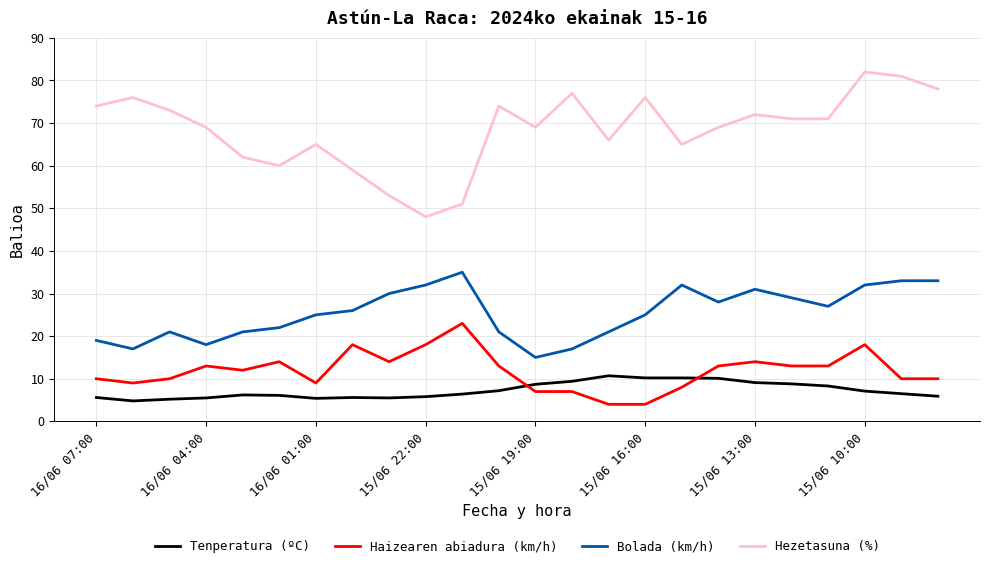

What is the difference between the maximum and minimum values in the Hezetasuna (%) series?

34.0